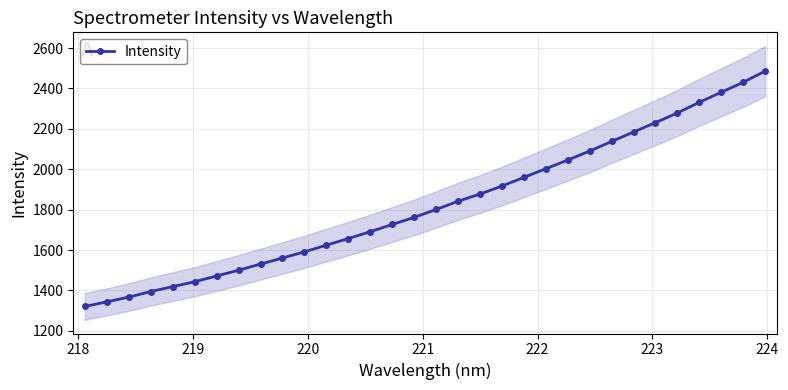

What is the lowest value of the Intensity series?

1320.9